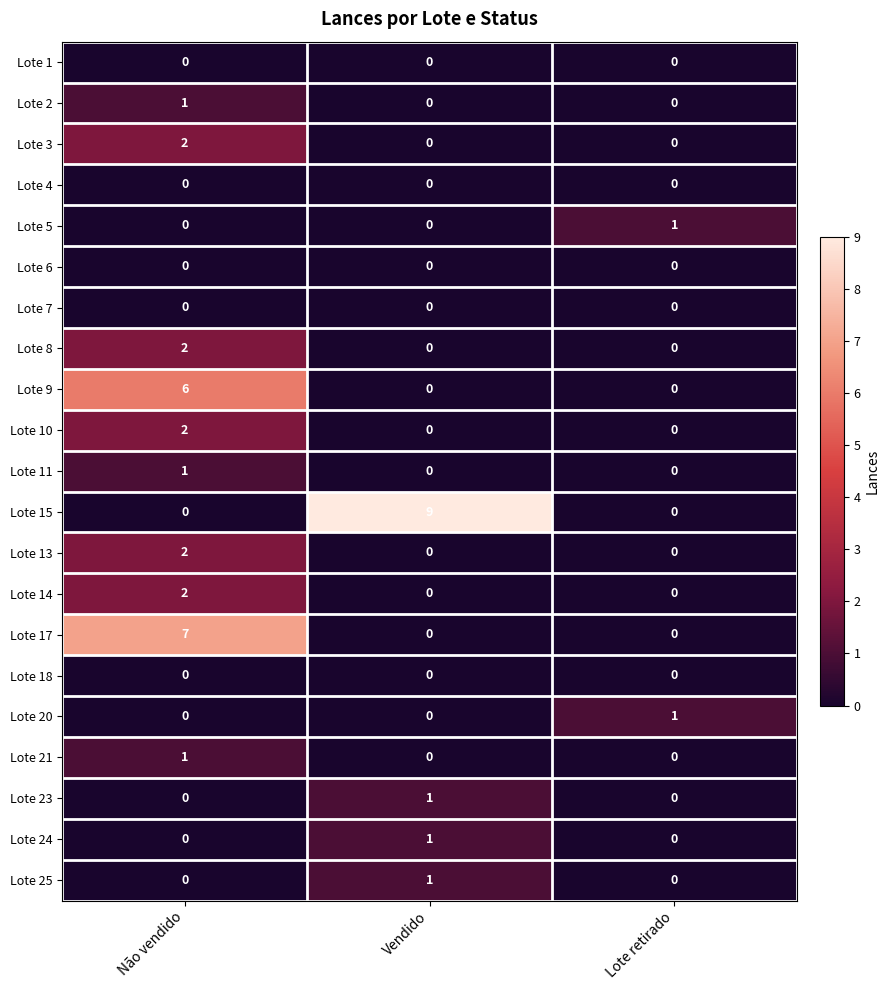

Is it true that Lote 5 equals 0 at Vendido?

True